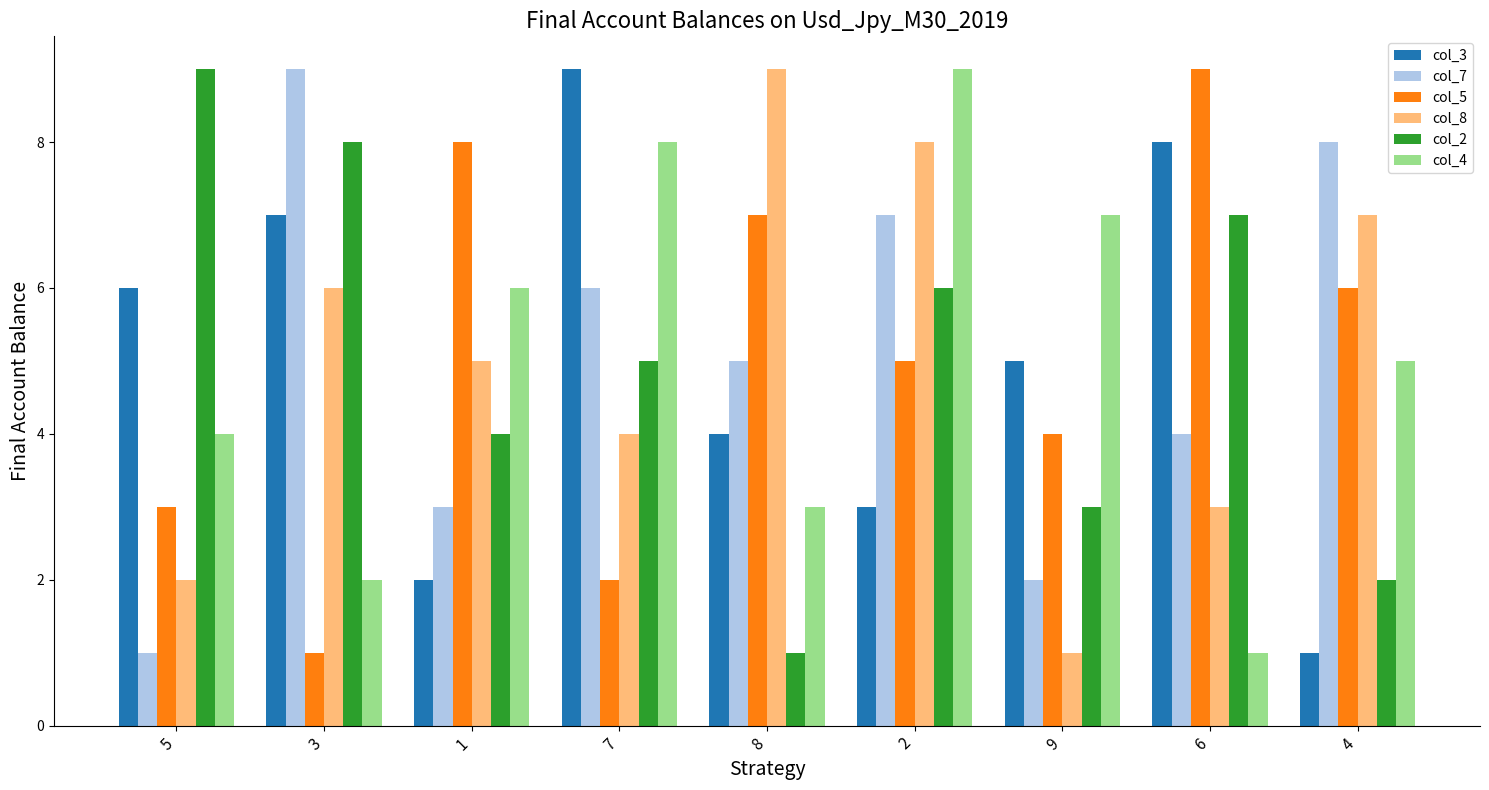

The value of col_2 at 3 is 4. True or false?

False